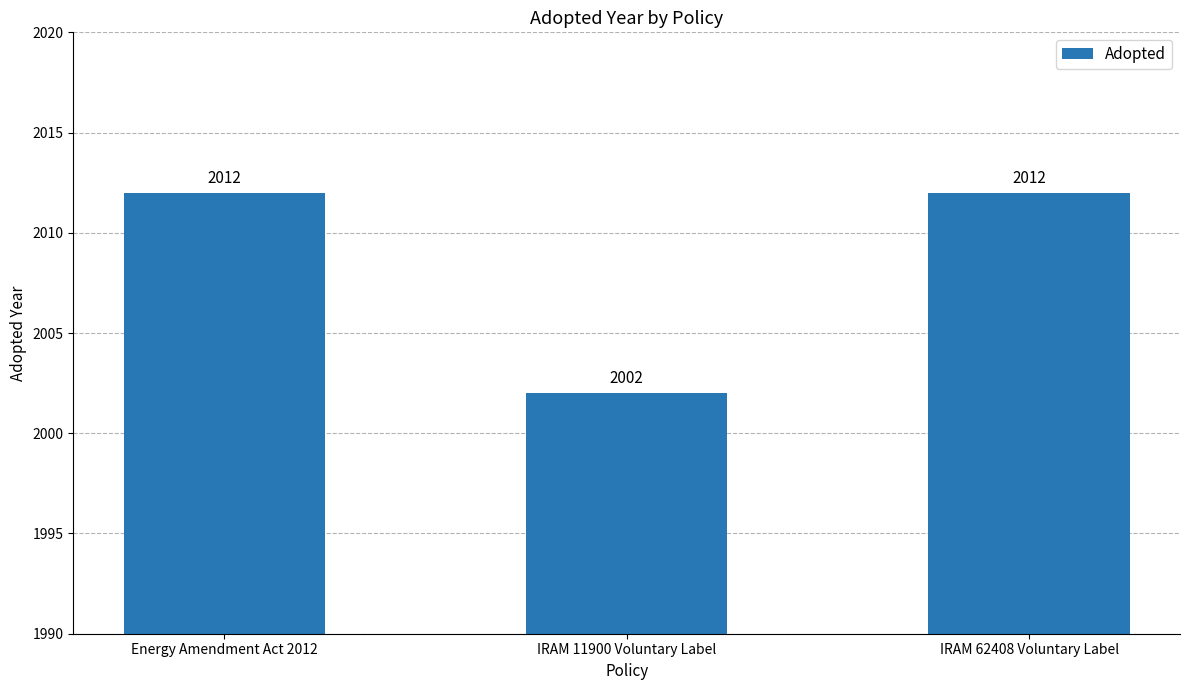

At which category does the chart reach its minimum across all series?

IRAM 11900 Voluntary Label